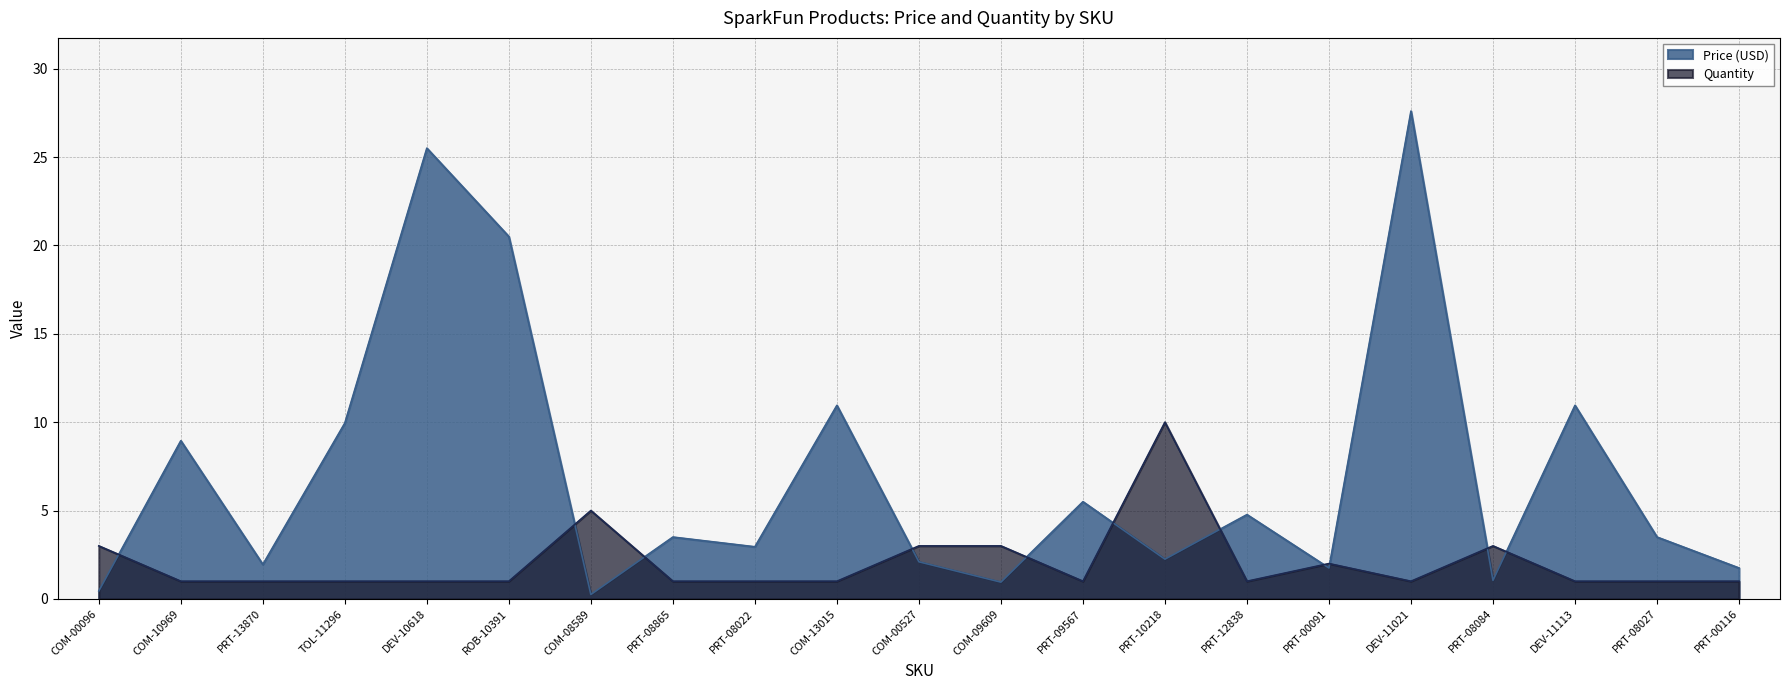

What position from the right is COM-13015?

12